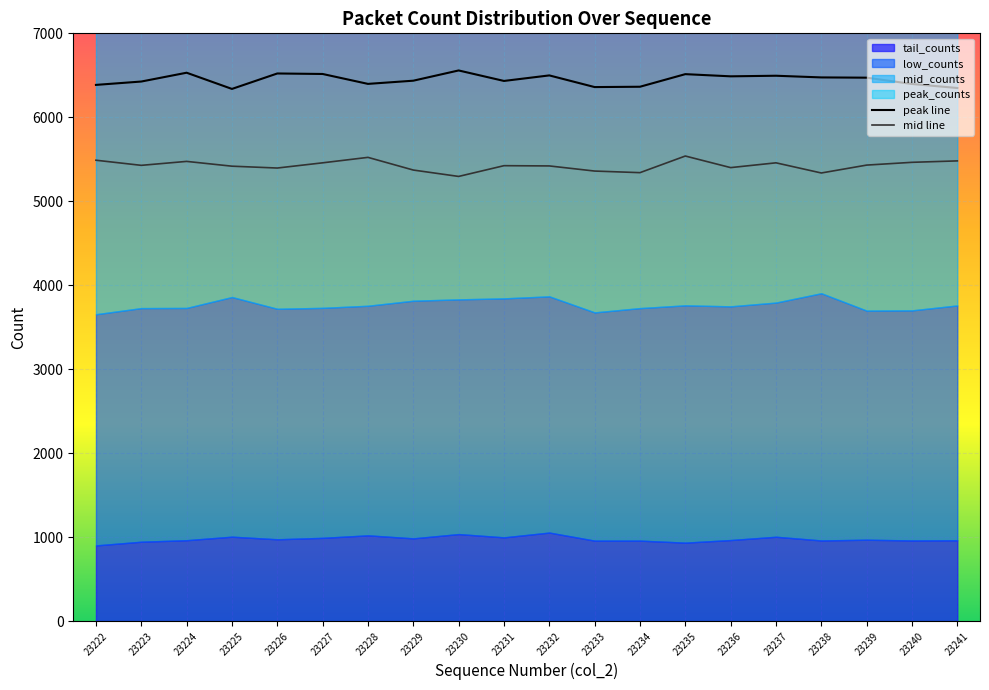

In peak line, how many points are higher than both neighbors (excluding endpoints)?

6